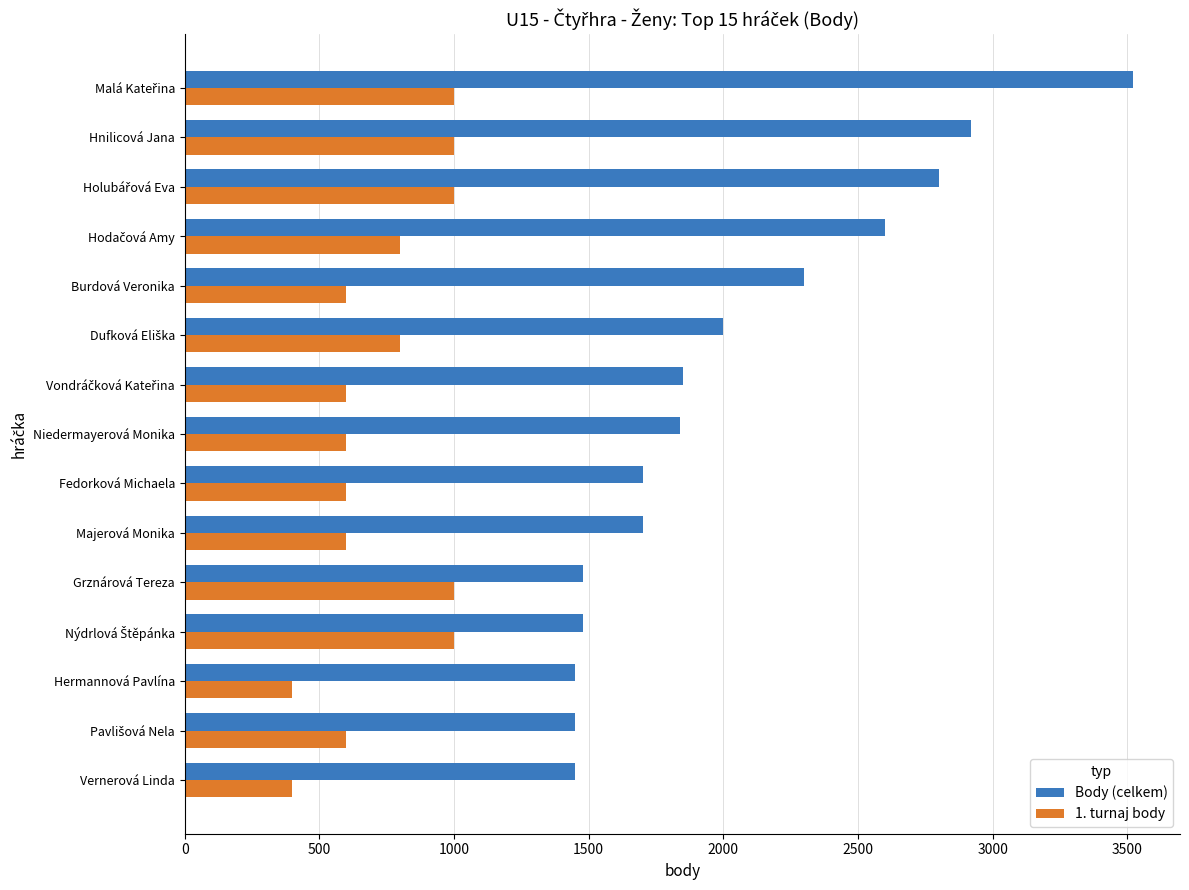

What is the minimum value shown in the chart?

400